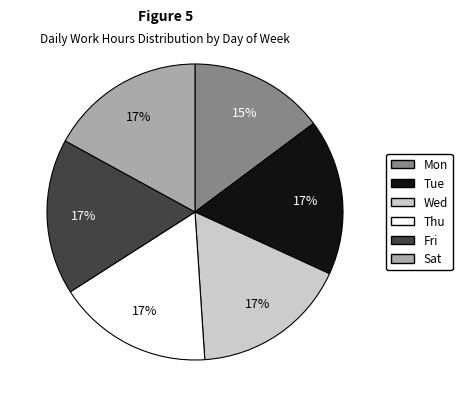

Is there a majority slice in this chart?

No